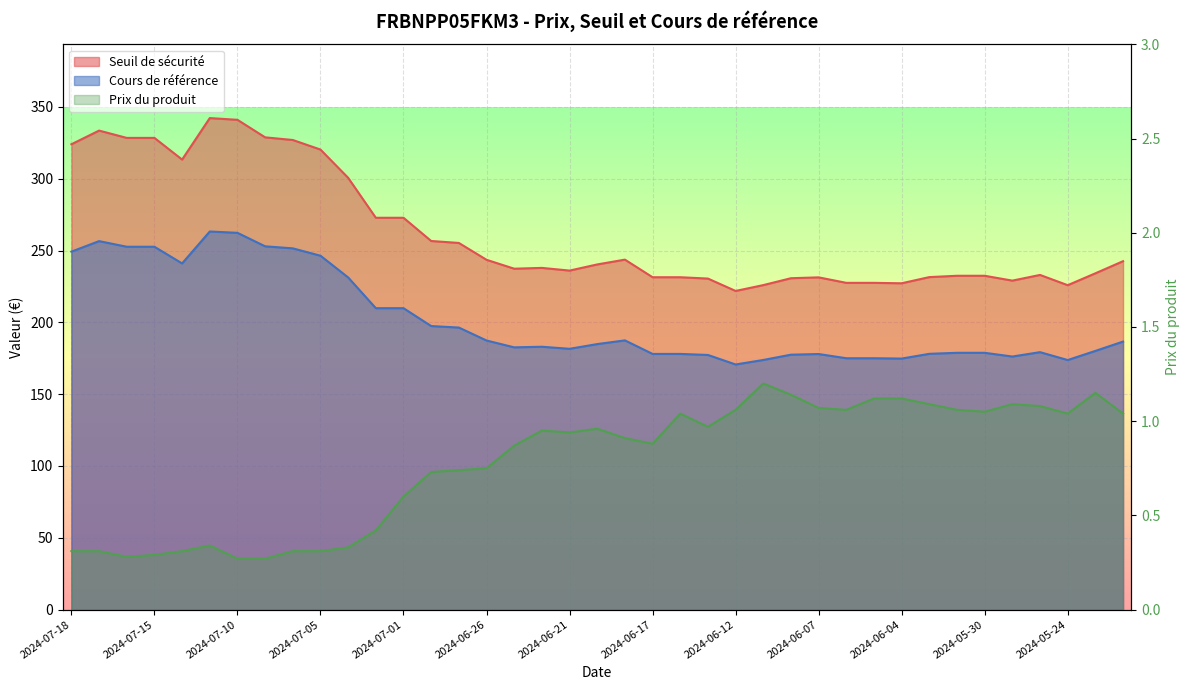

What position from the left is 2024-07-16?

3